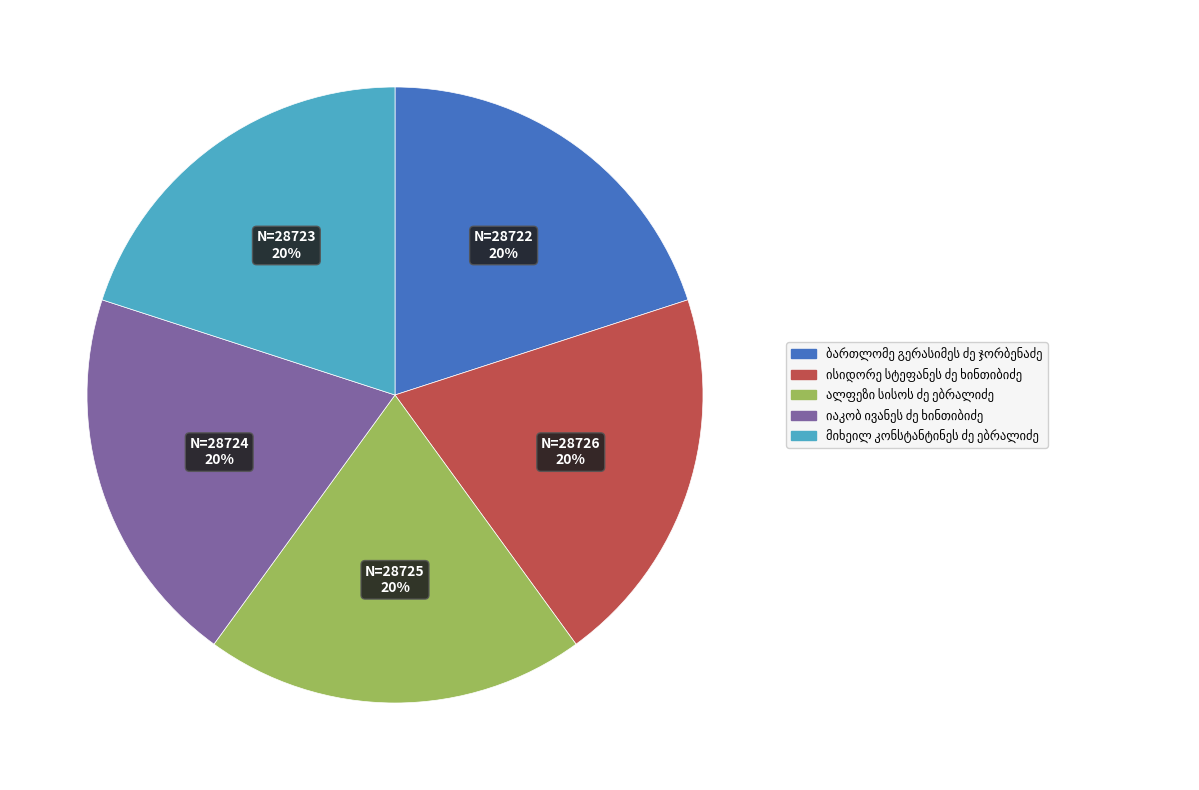

To the nearest percent, what is the average slice percentage?

20%